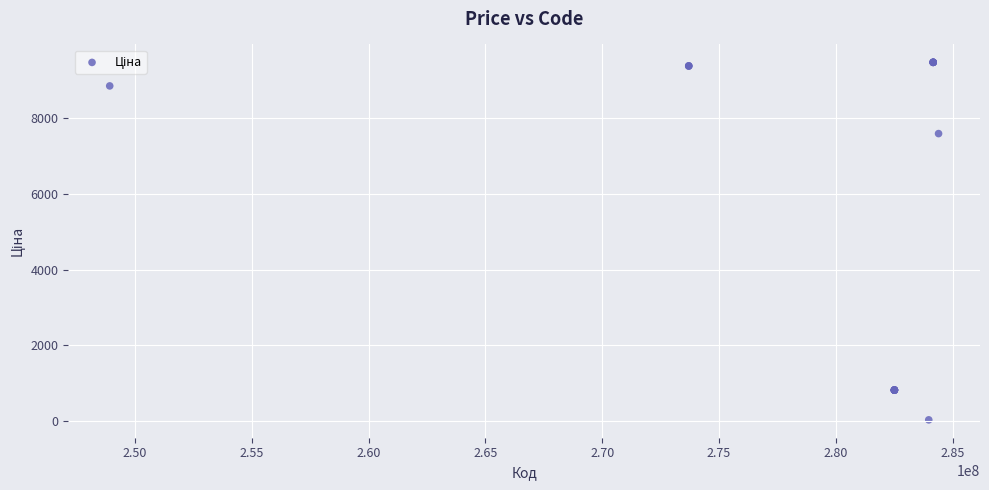

What Y value in the scatter plot is closest to 4756?

7596.5